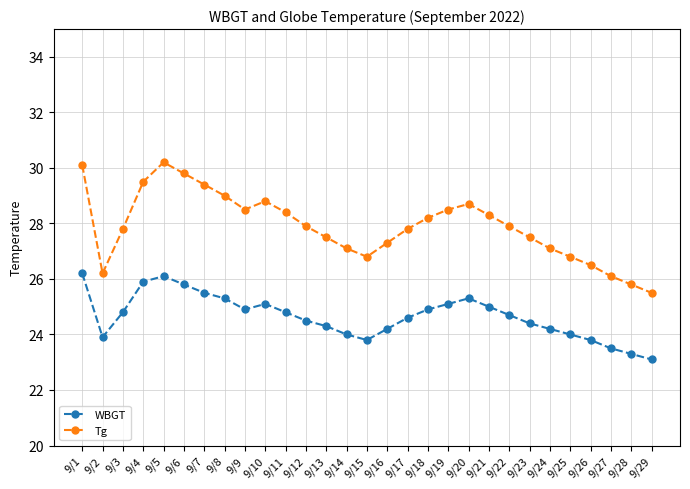

Which series changed the most between 9/4 and 9/17?

Tg